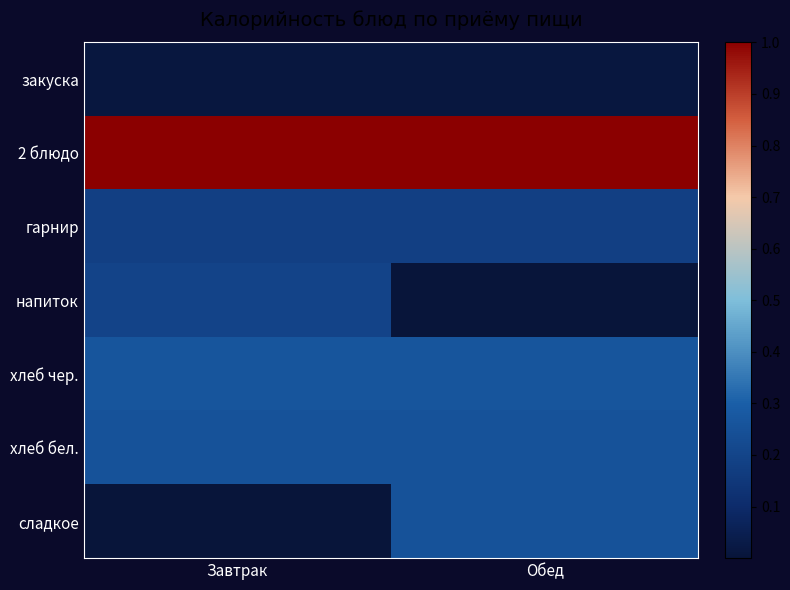

Which series has the widest spread of values?

сладкое